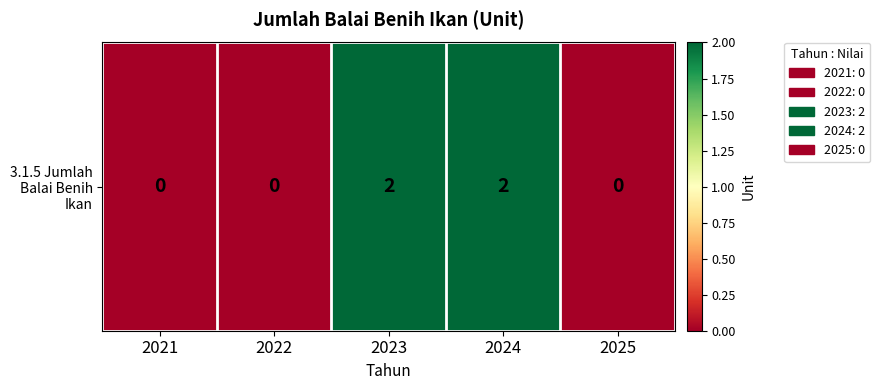

What is the greatest value displayed?

2